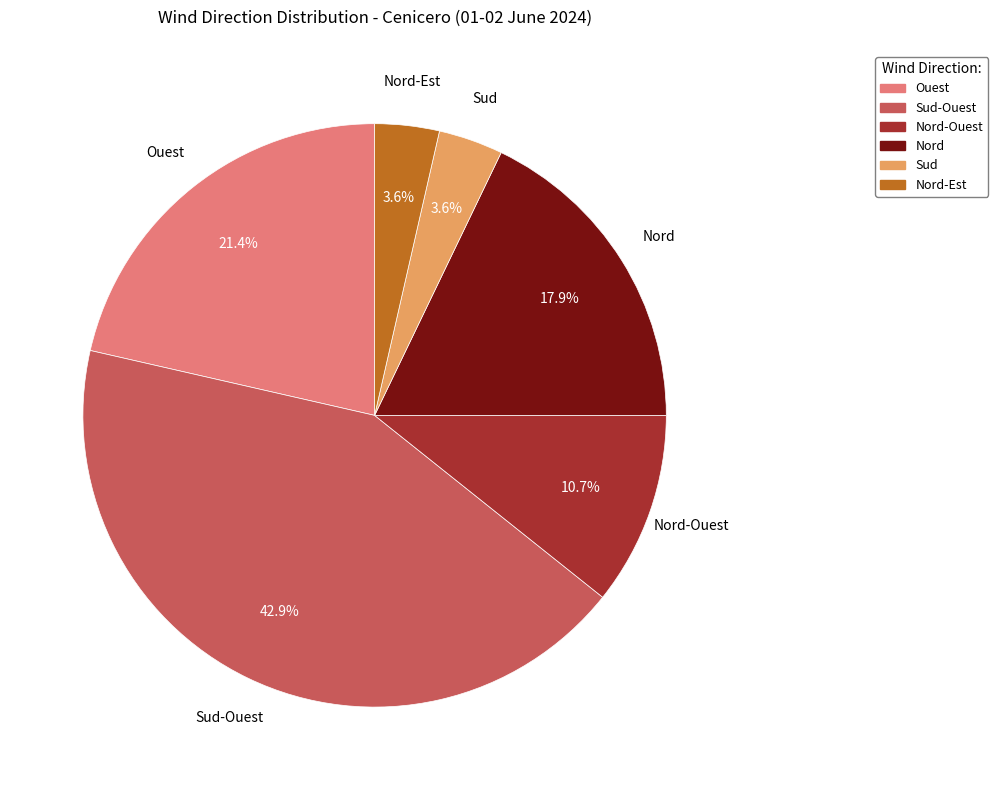

Does any single category account for the majority?

No